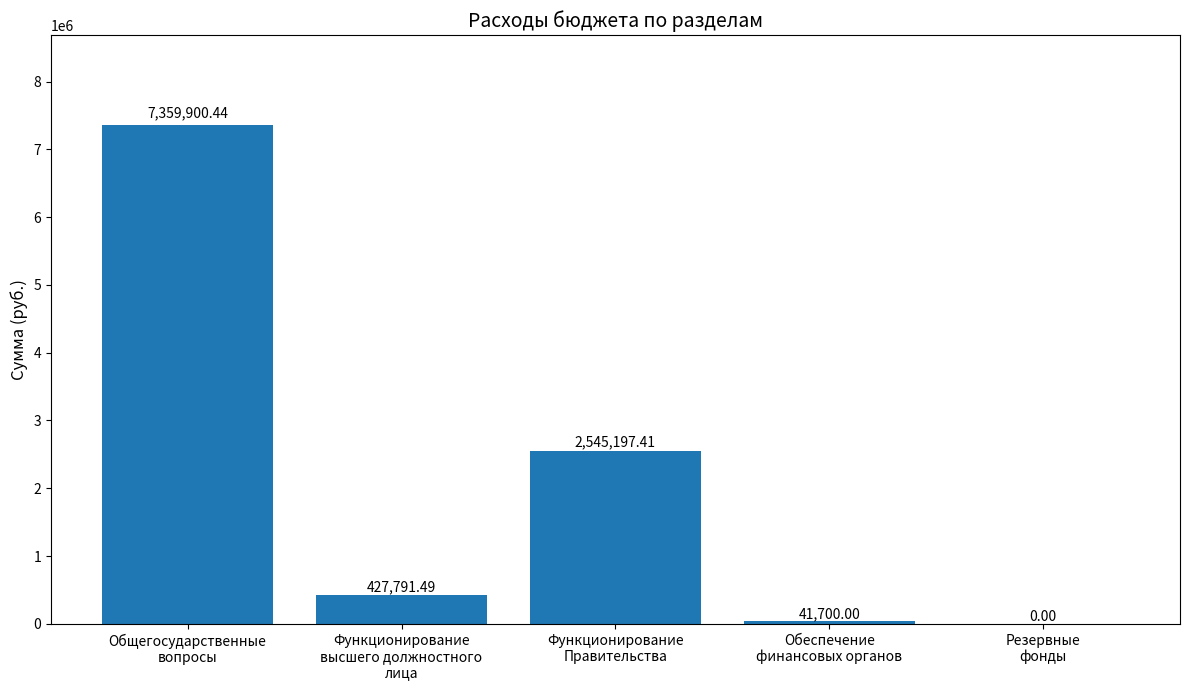

What is the sum of all values?

10374589.3